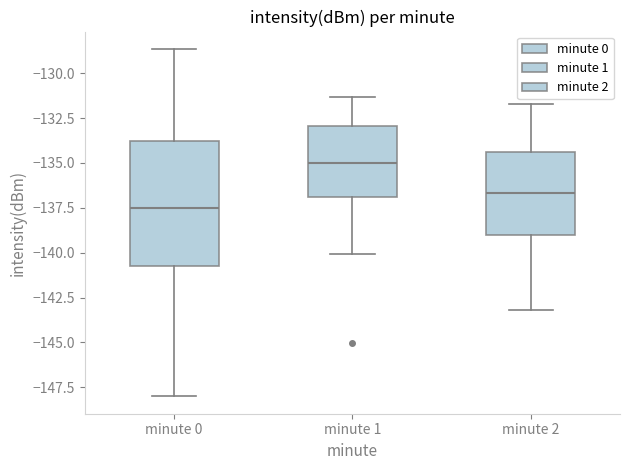

Comparing the boxes themselves (not the whiskers), which one is the tallest?

minute 0